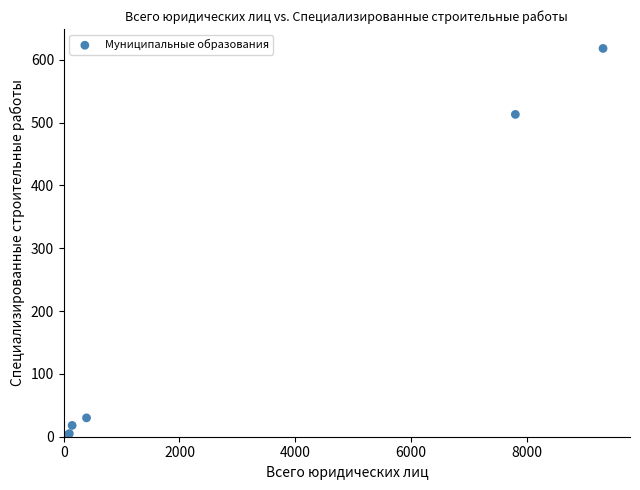

What Y value in the scatter plot is closest to 309?

513